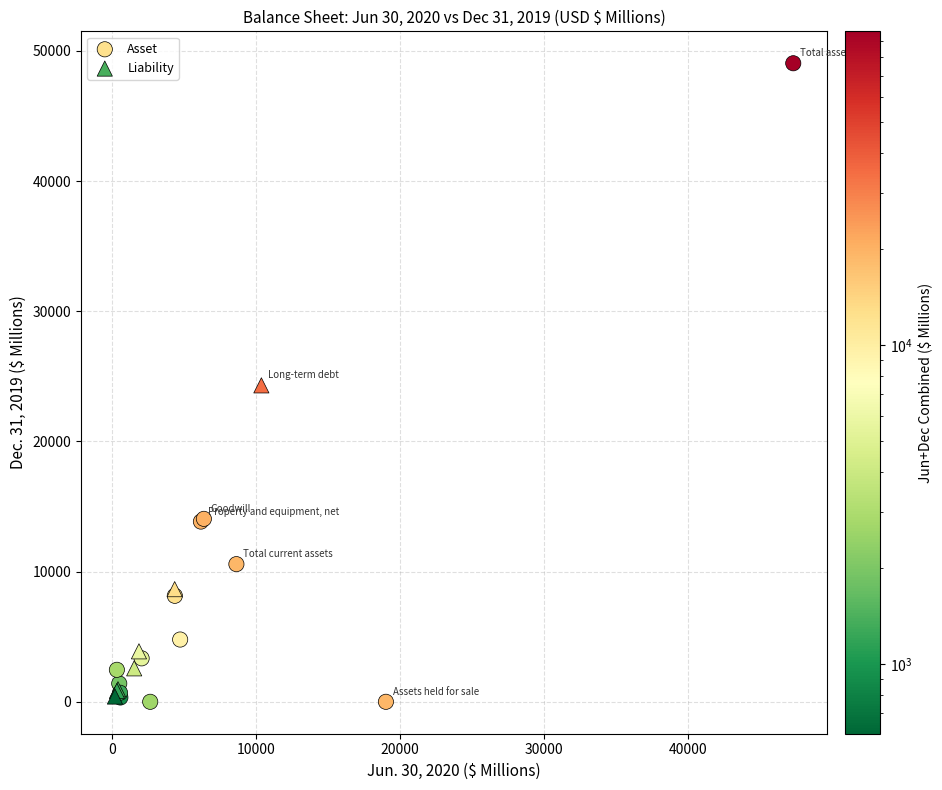

Which series contains the highest Y value?

Asset